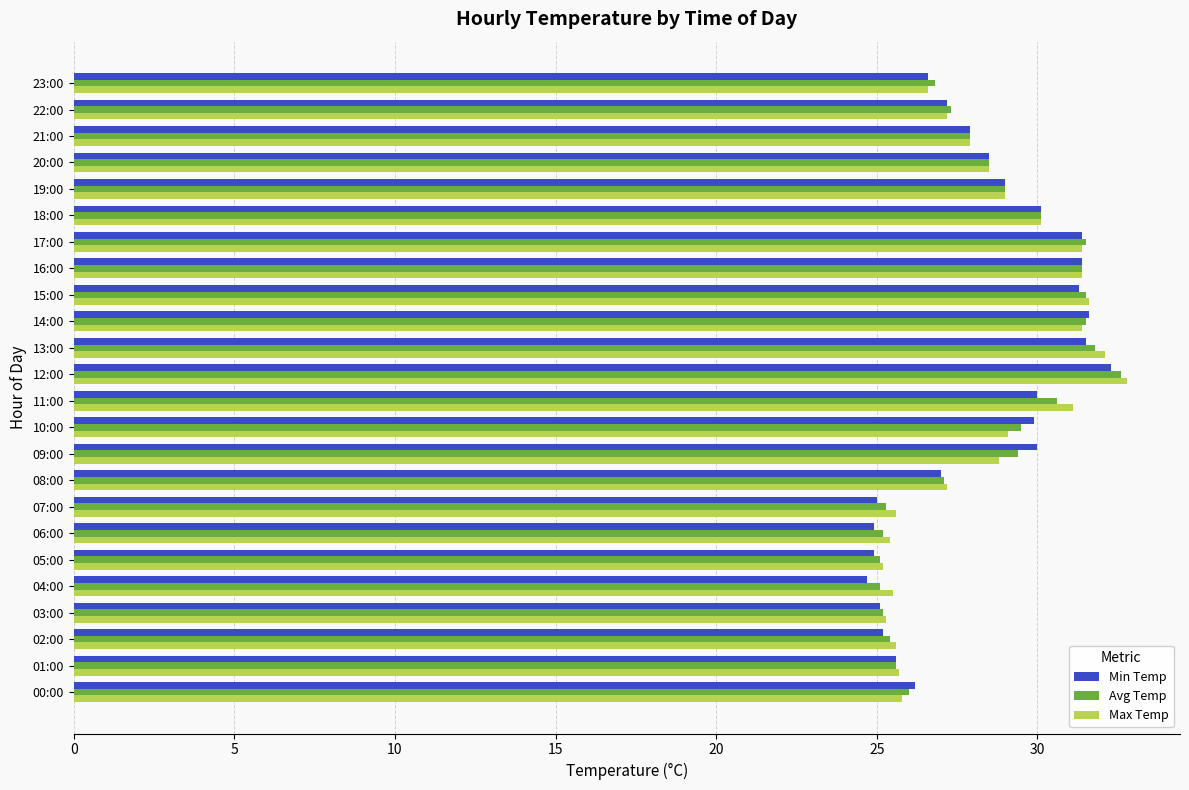

What is the difference between the second highest and minimum values in the Min Temp series?

6.9